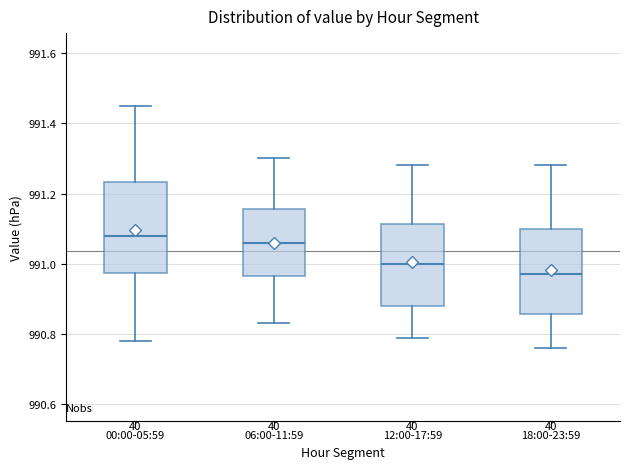

Which box's median line is the lowest?

18:00-23:59